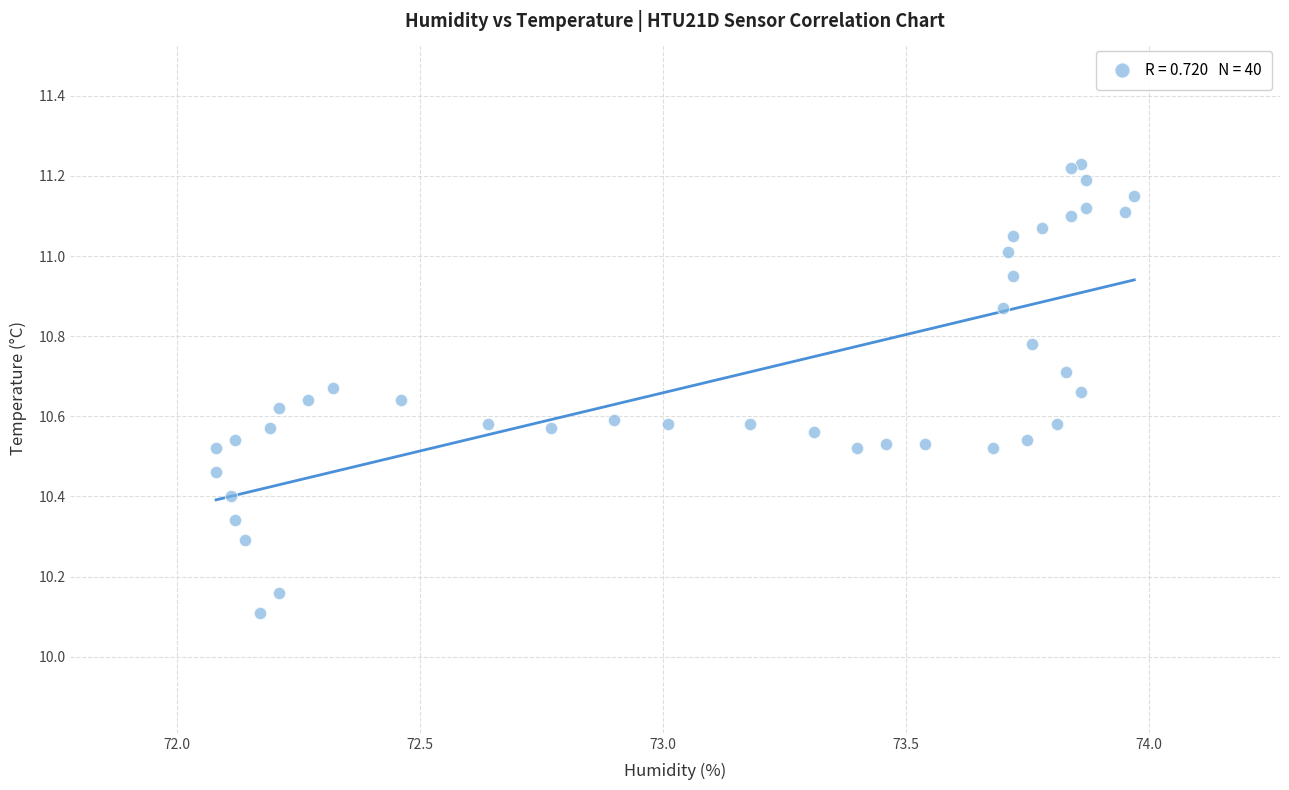

What Y value in the scatter plot is closest to 10?

10.1